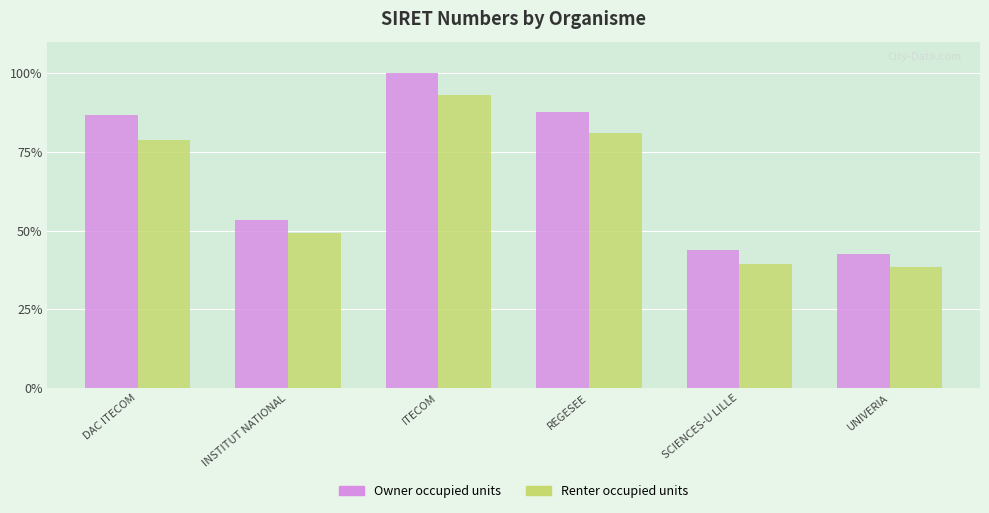

What is the sum of all Owner occupied units values?

413.8